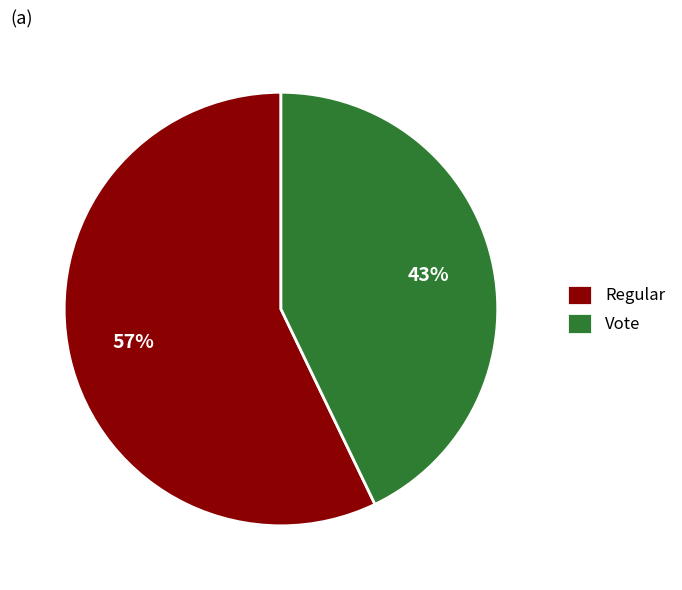

Which slice is the smallest?

Vote